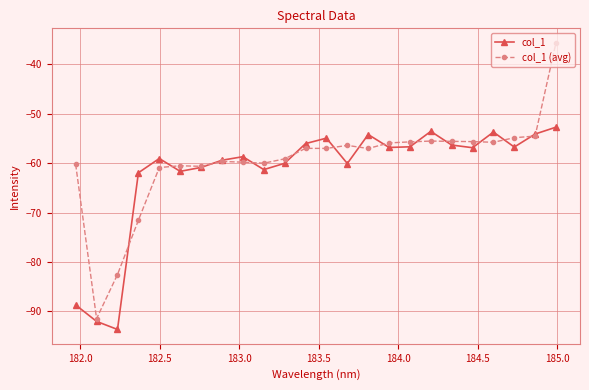

What is the difference between the maximum and minimum values in the col_1 series?

40.9